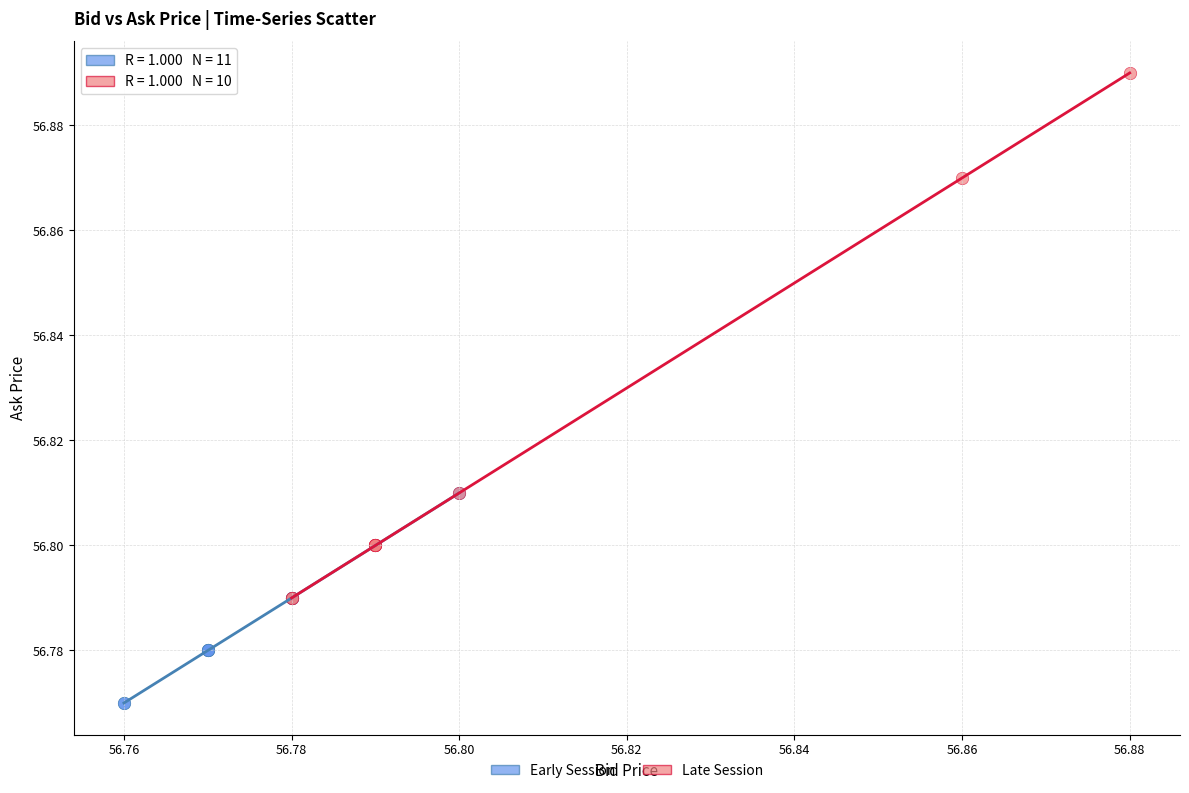

Which series has the widest spread of Y values?

Late Session